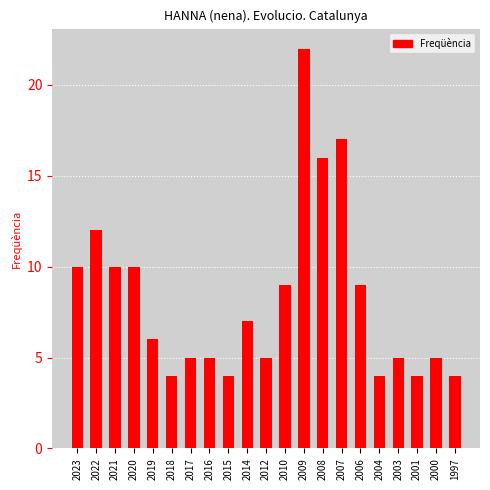

Does the chart contain any negative values?

No